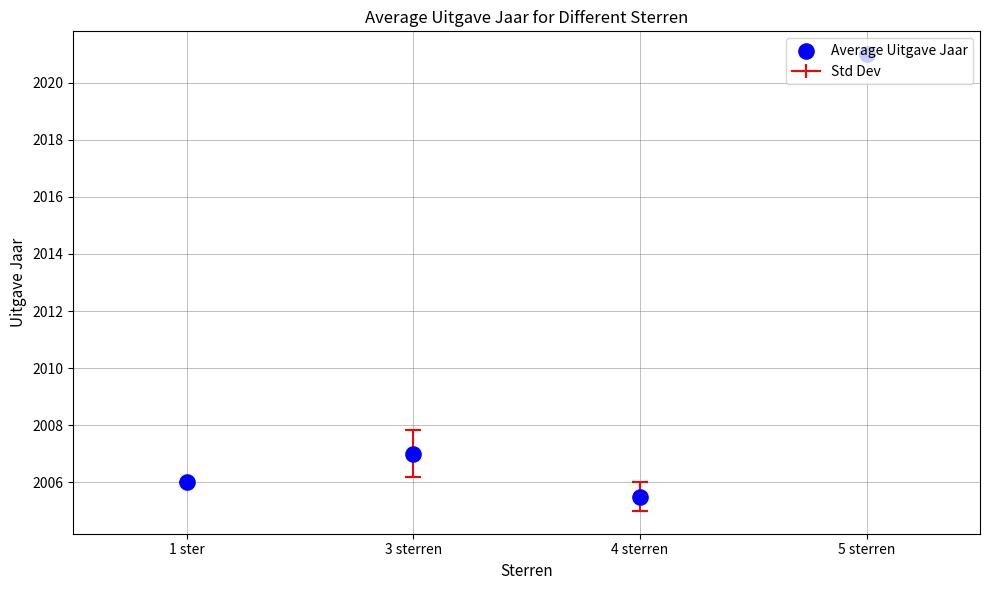

Between 5 sterren and 3 sterren, which is larger?

5 sterren